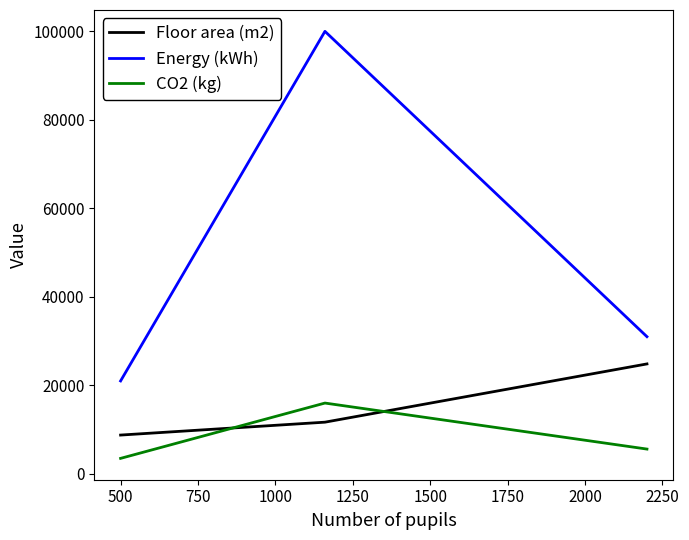

Which series has the widest spread of values?

Energy (kWh)